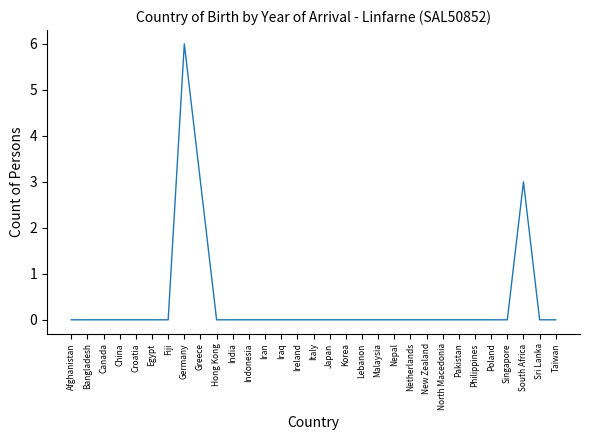

What is the change in value from Greece to Taiwan?

-3